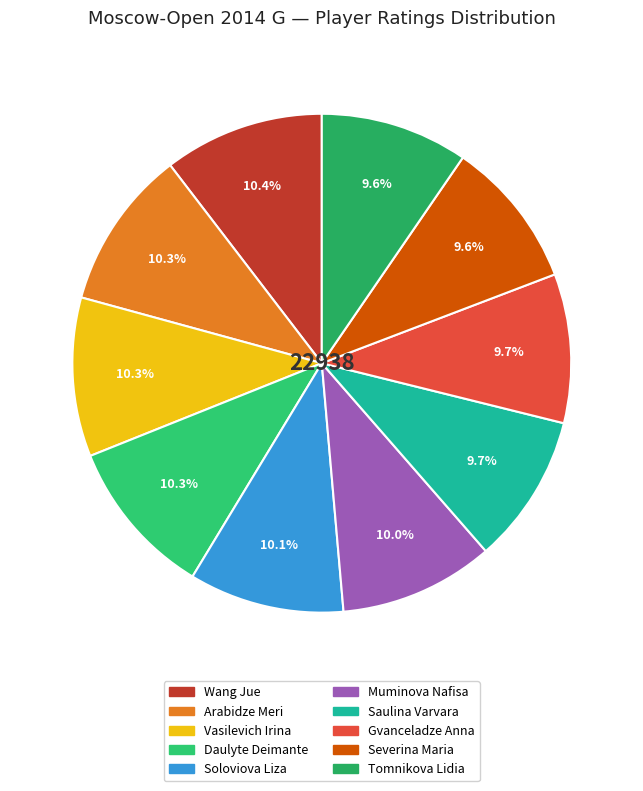

How many slices are in this pie chart?

10